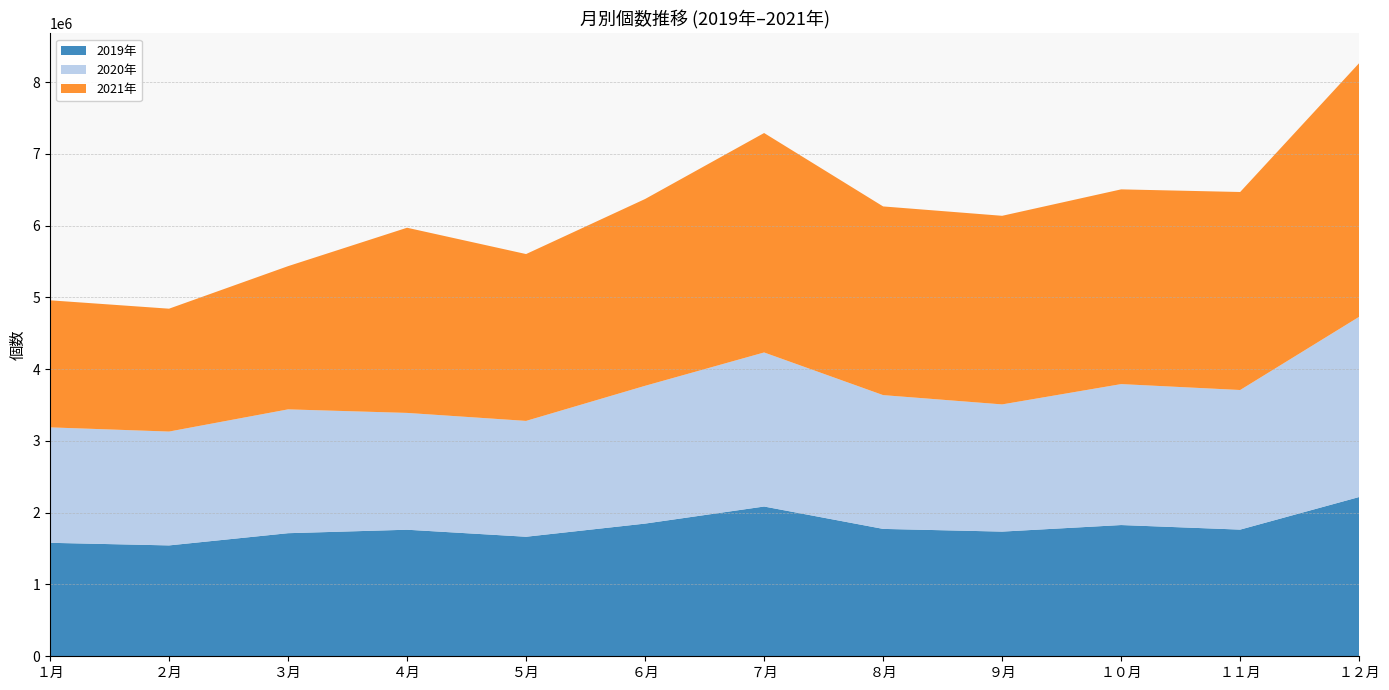

Reading left to right, what are all the values shown in this chart?

2019年: １月=1580818	２月=1544539	３月=1714683	４月=1763061	５月=1665160	６月=1848518	７月=2086334	８月=1774580	９月=1736840	１０月=1828251	１１月=1764658	１２月=2218824
2020年: １月=1608130	２月=1586007	３月=1725098	４月=1627297	５月=1613885	６月=1919463	７月=2146166	８月=1863717	９月=1772026	１０月=1963552	１１月=1944710	１２月=2510766
2021年: １月=1770206	２月=1711850	３月=1995140	４月=2579757	５月=2324364	６月=2602408	７月=3057166	８月=2628671	９月=2627524	１０月=2712863	１１月=2758627	１２月=3534275